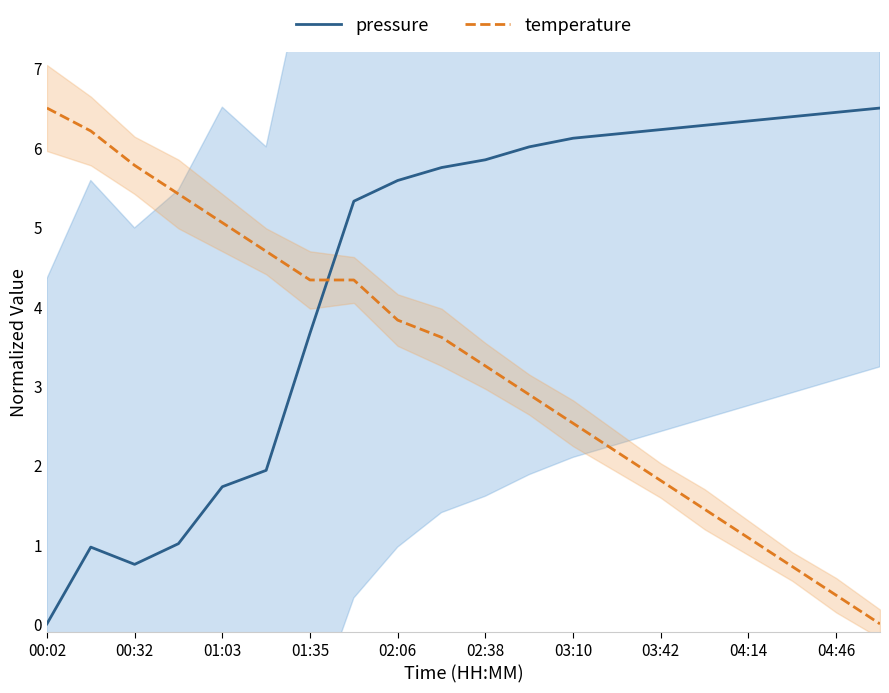

At which category does the chart reach its peak across all series?

19